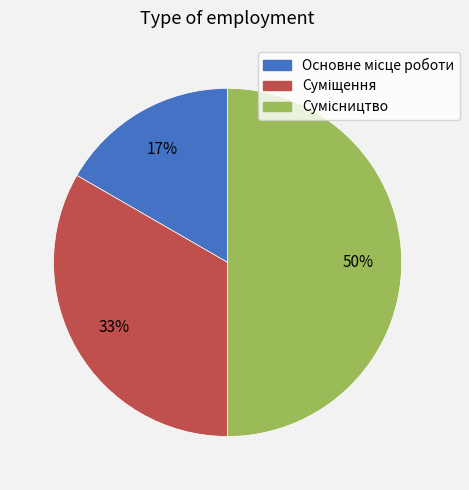

To the nearest percent, what is the average slice percentage?

33%